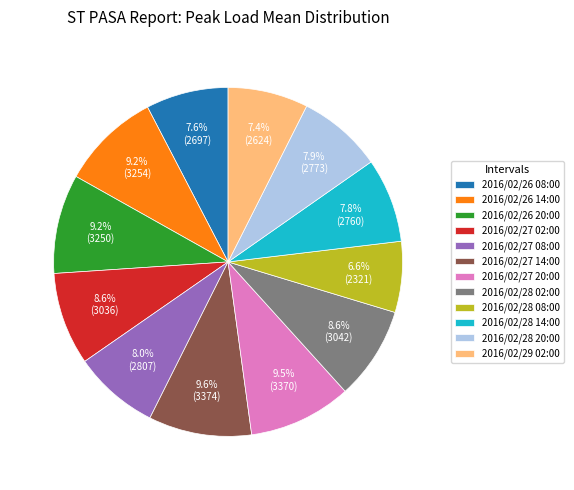

What is the ratio of the value at 2016/02/26 08:00 to the value at 2016/02/27 02:00?

0.9